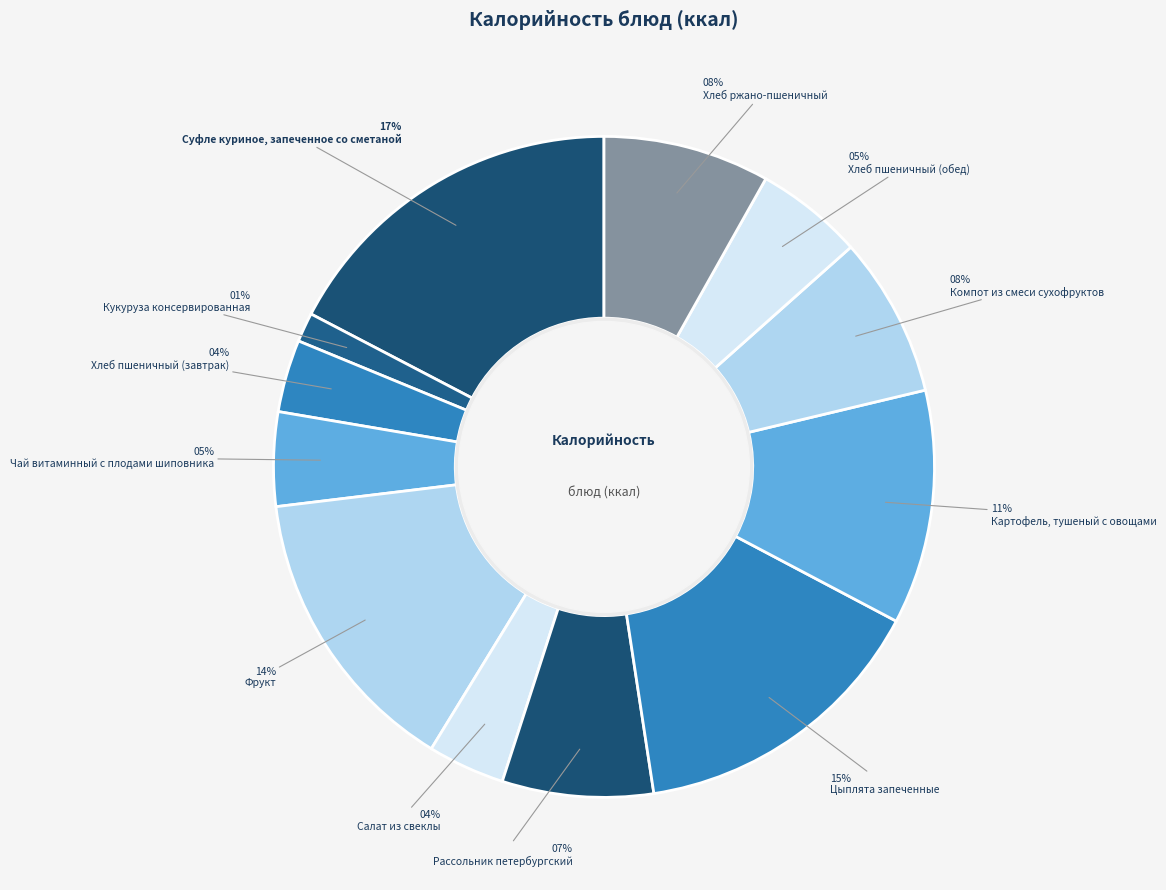

Which slice is the smallest?

Кукуруза консервированная